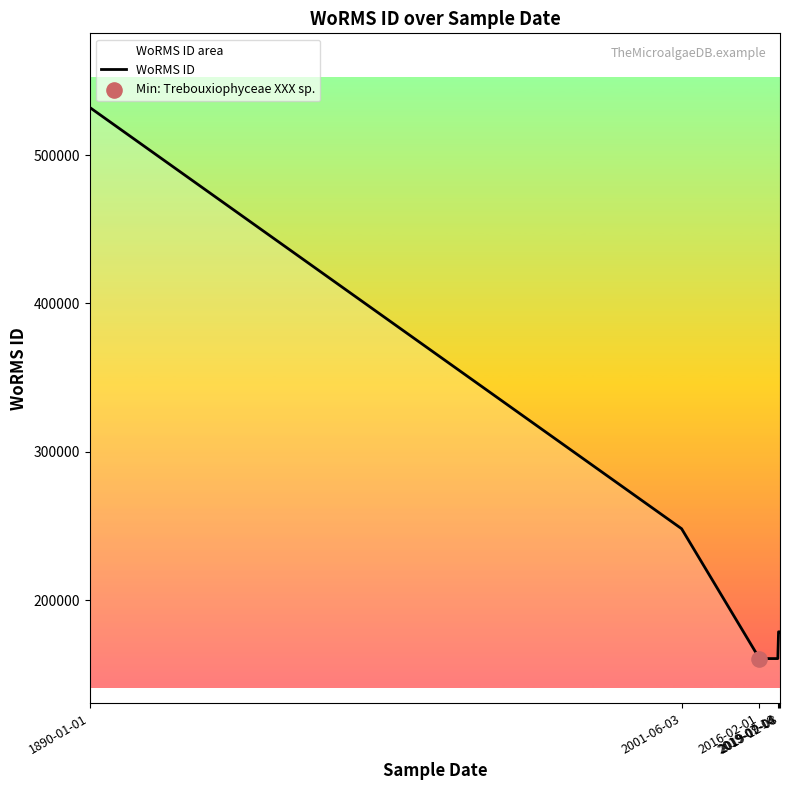

What is the change in value from 1890-01-01 to 2019-12-08?

-353412